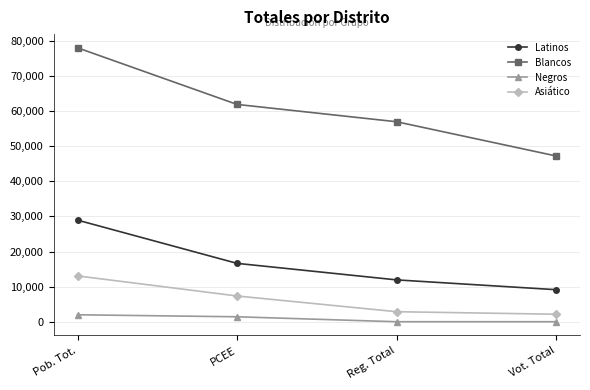

True or false: Asiático and Blancos intersect in this chart.

False